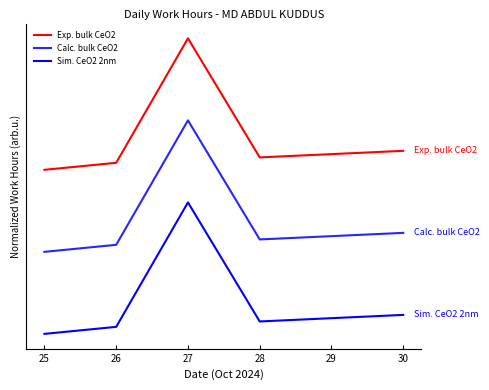

List the labels in order of Sim. CeO2 2nm value, smallest first.

25, 26, 28, 29, 30, 27